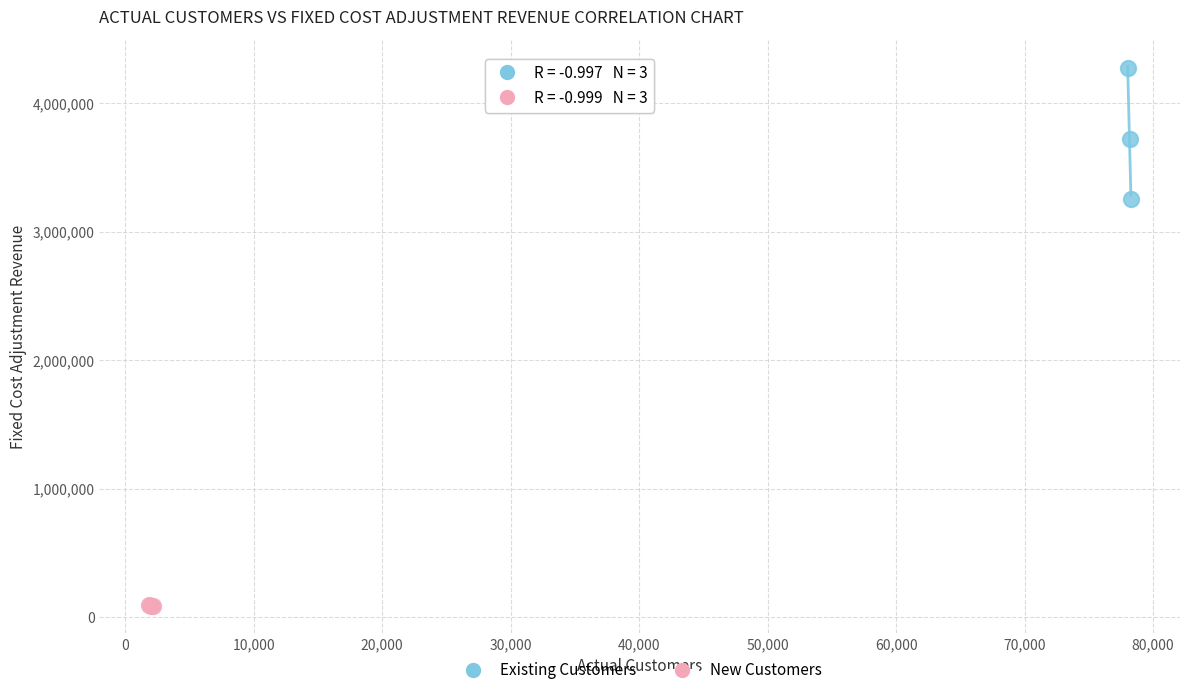

Which series has the widest spread of Y values?

Existing Customers